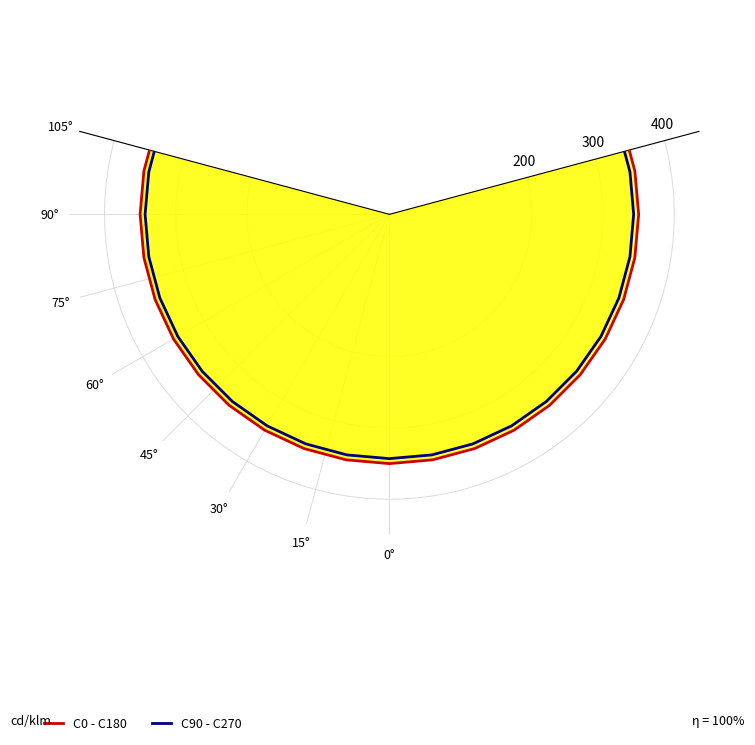

What is the sum of the C0 - C180 values at 15 and 34?

700